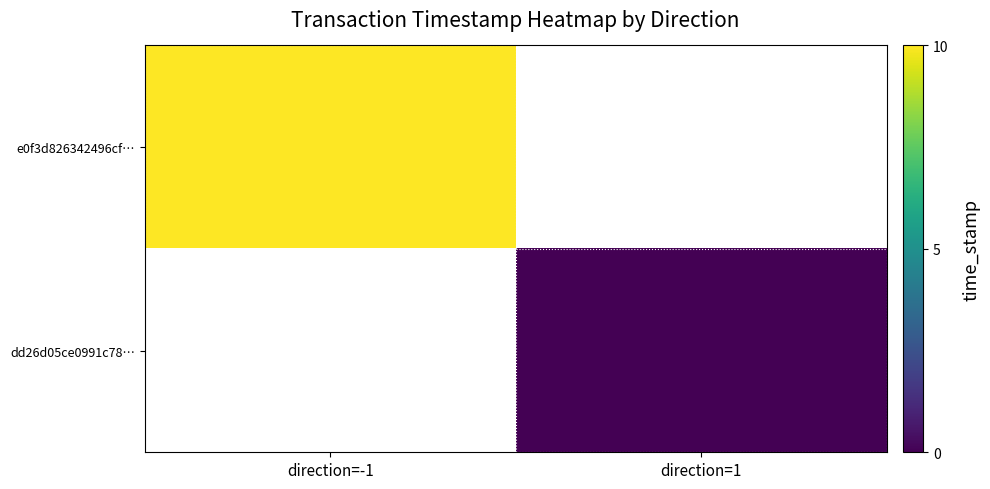

Is it true that e0f3d826342496cf… equals 2.2 at direction=-1?

False